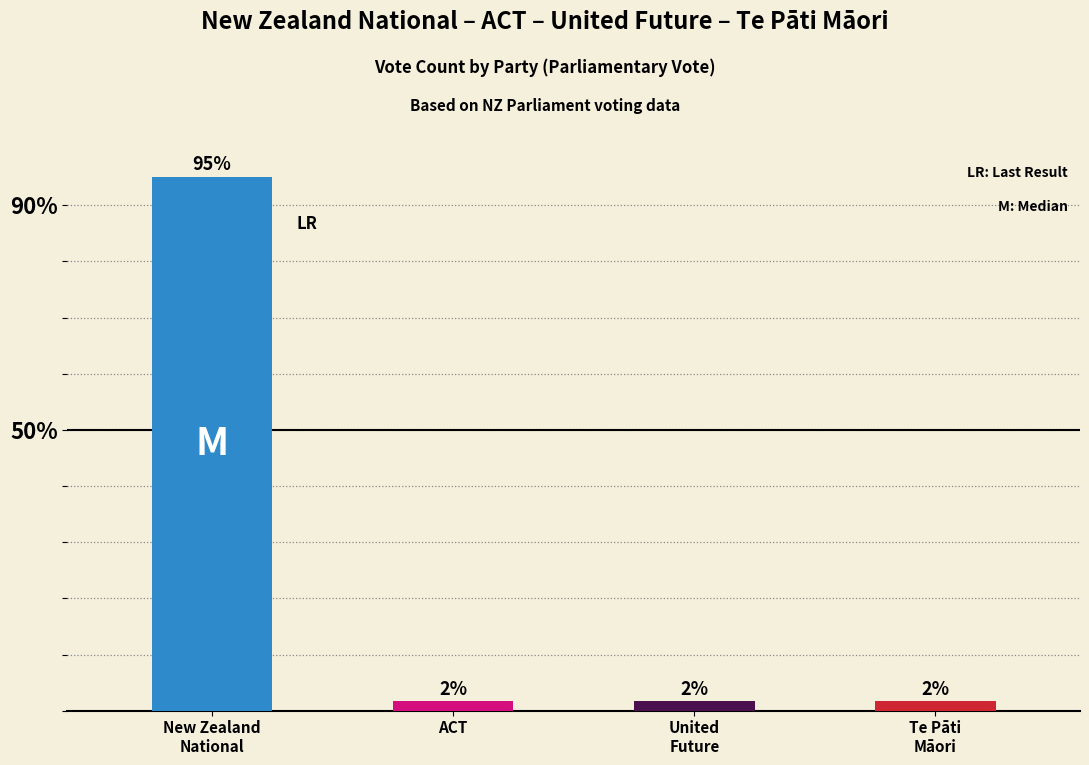

The New Zealand National series shows -31 at Te Paati Maori. True or false?

False